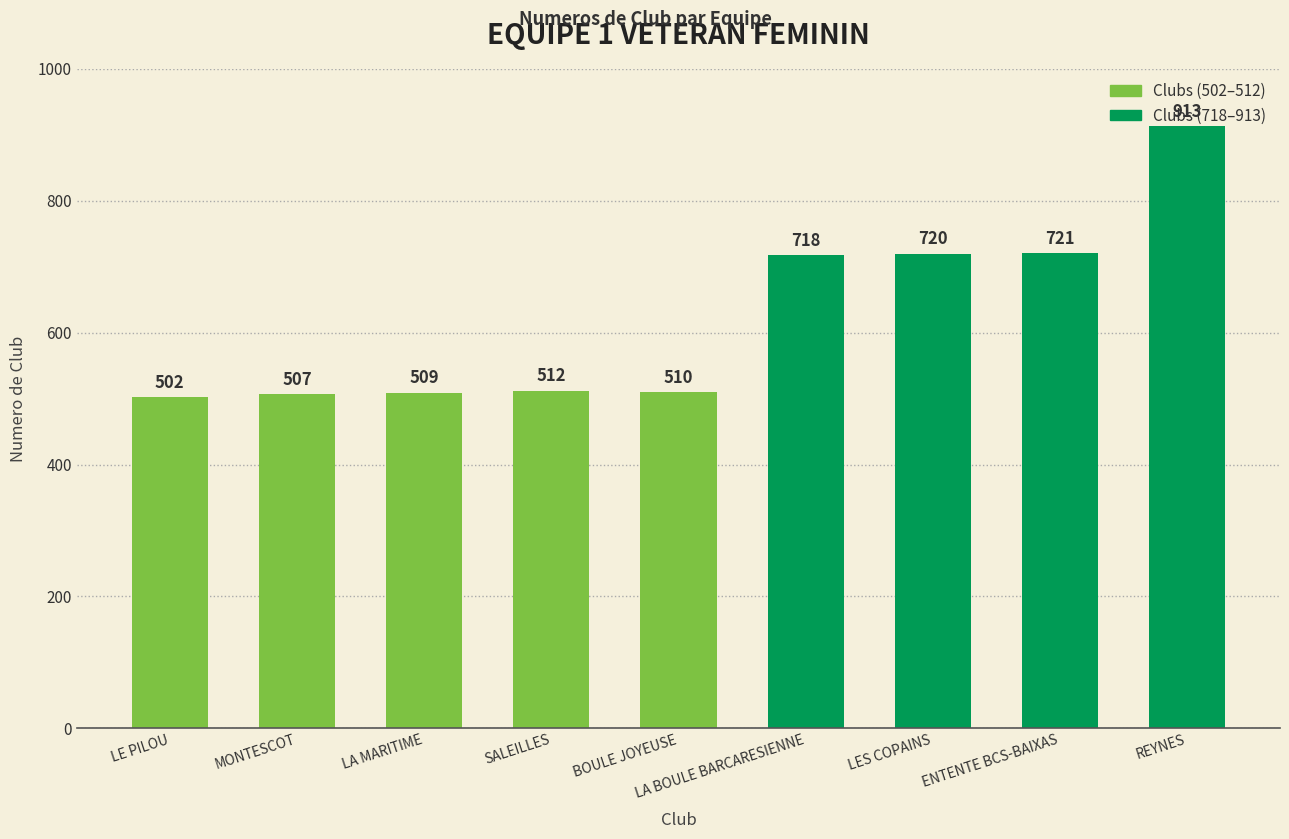

What is the minimum value shown in the chart?

502